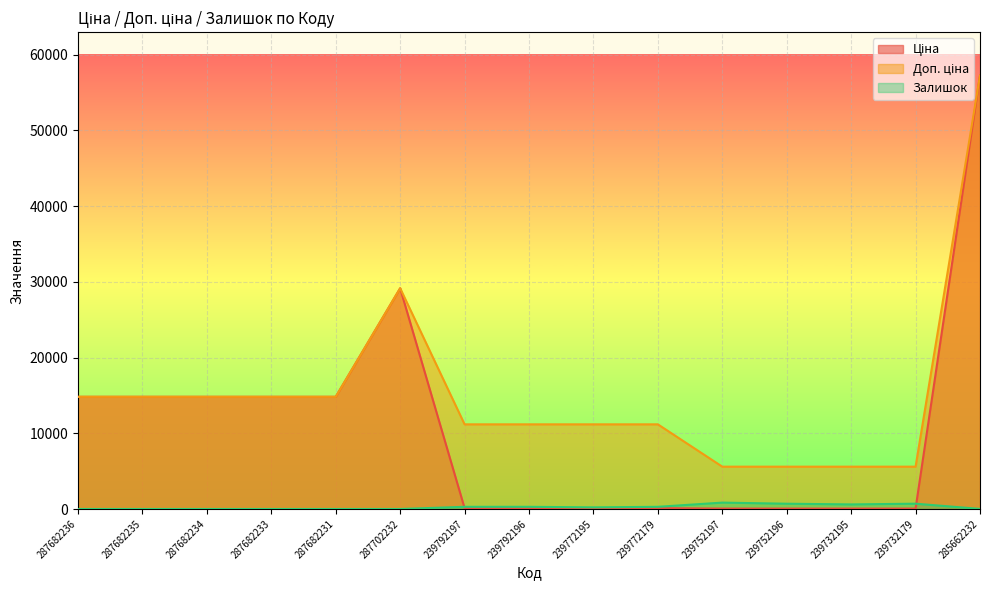

Where does the Залишок series first go above 218?

239792197